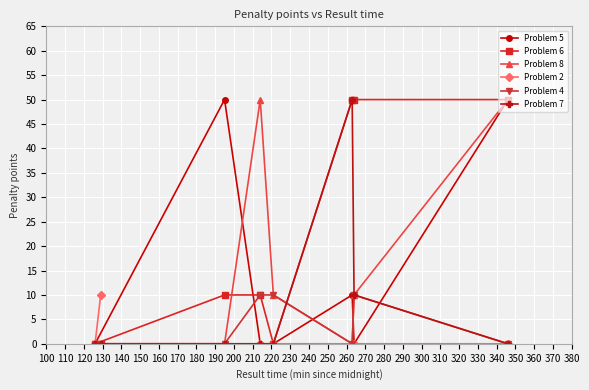

What are all the series names shown in the legend?

Problem 5, Problem 6, Problem 8, Problem 2, Problem 4, Problem 7